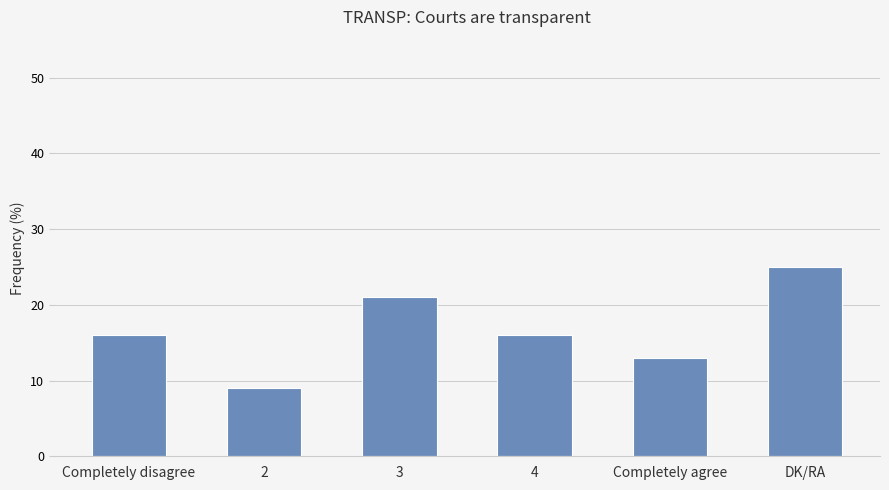

Reading left to right, list all the values displayed in this chart.

Completely disagree=16	2=9	3=21	4=16	Completely agree=13	DK/RA=25